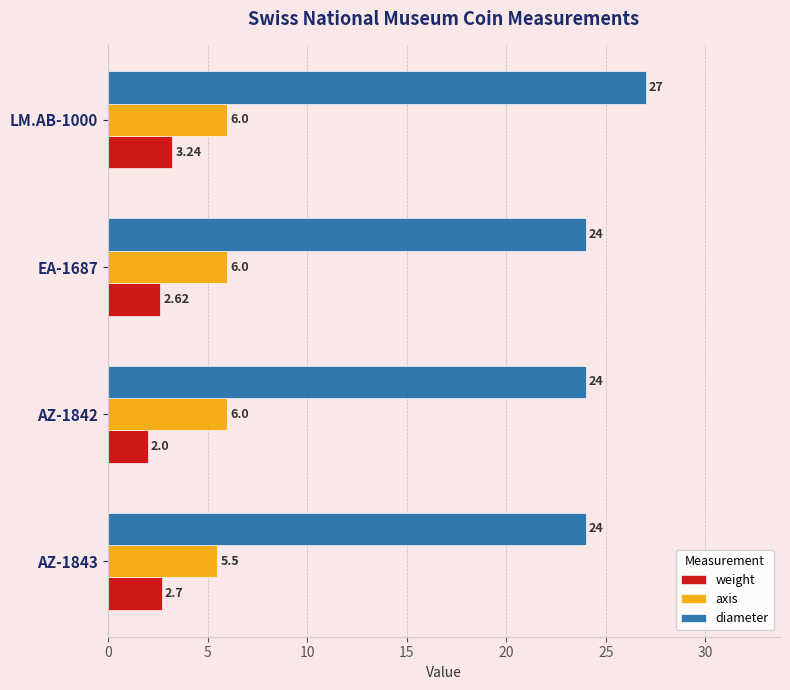

At which category is the sum across all series the highest?

LM.AB-1000